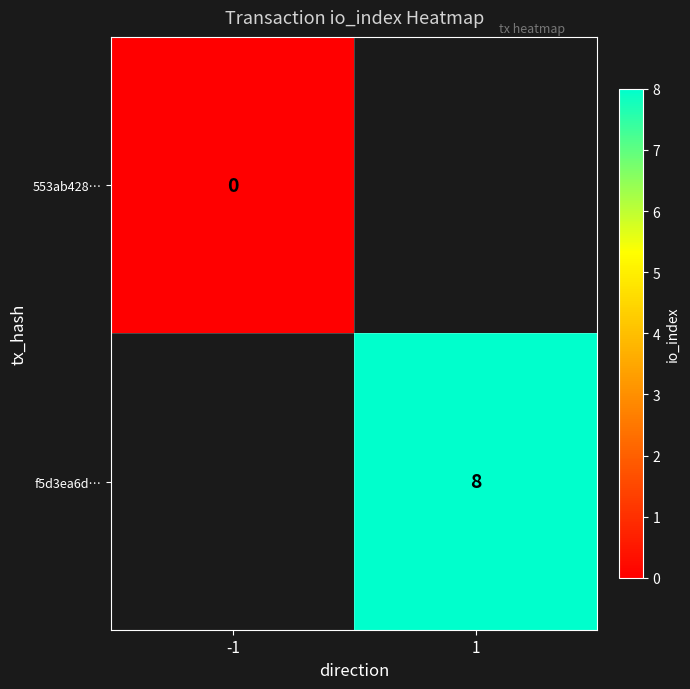

Which label corresponds to the smallest value in the chart?

-1